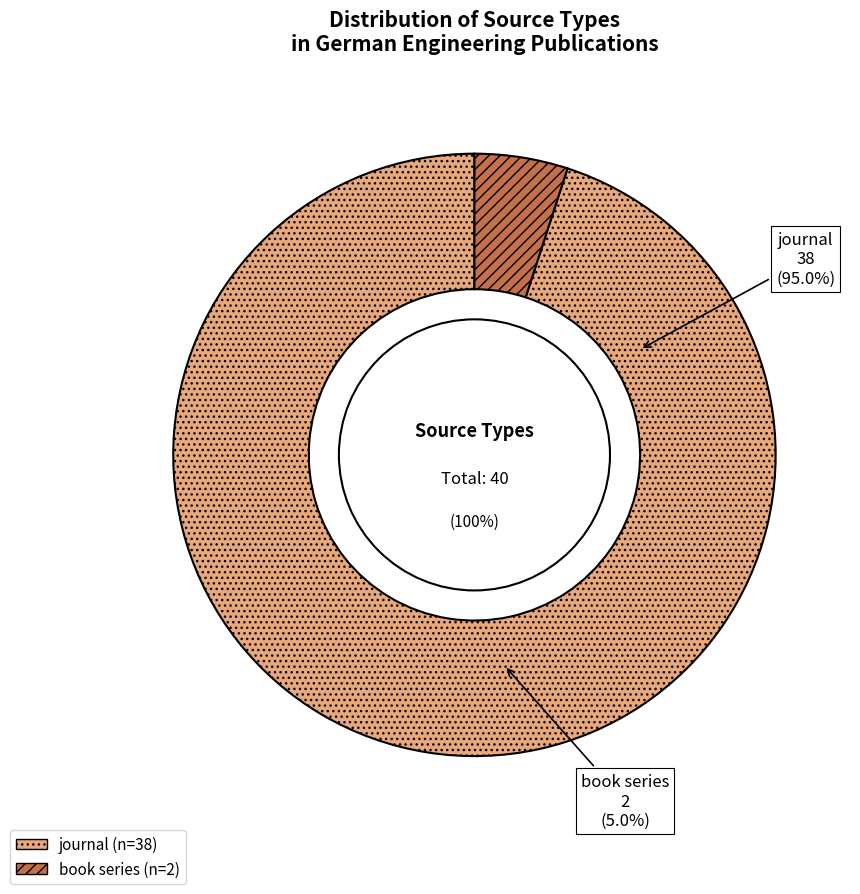

What percentage is the journal slice, to the nearest percent?

95%